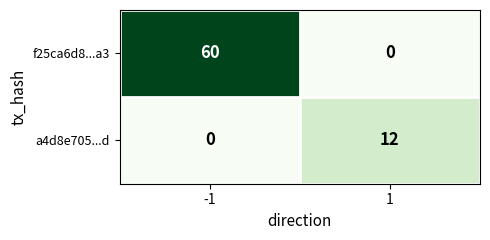

What is the maximum value shown in the chart?

60